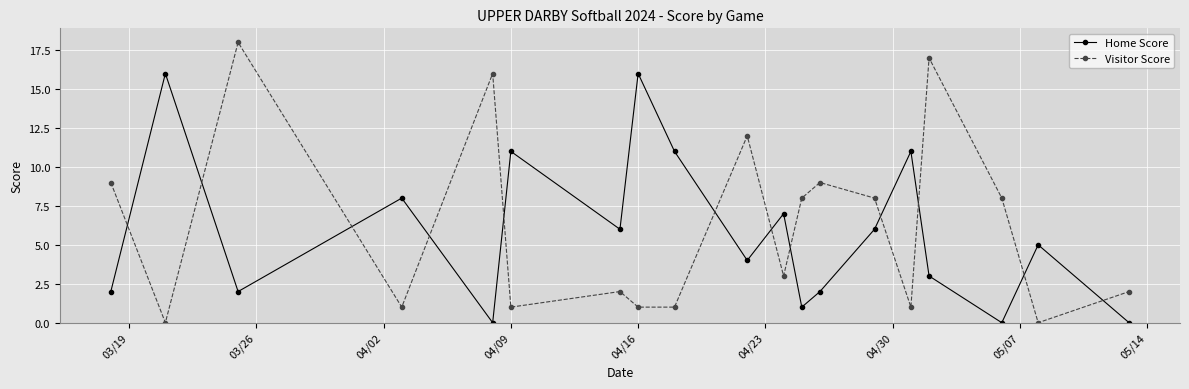

What is the value of the Home Score point at the 13th from the left?

2